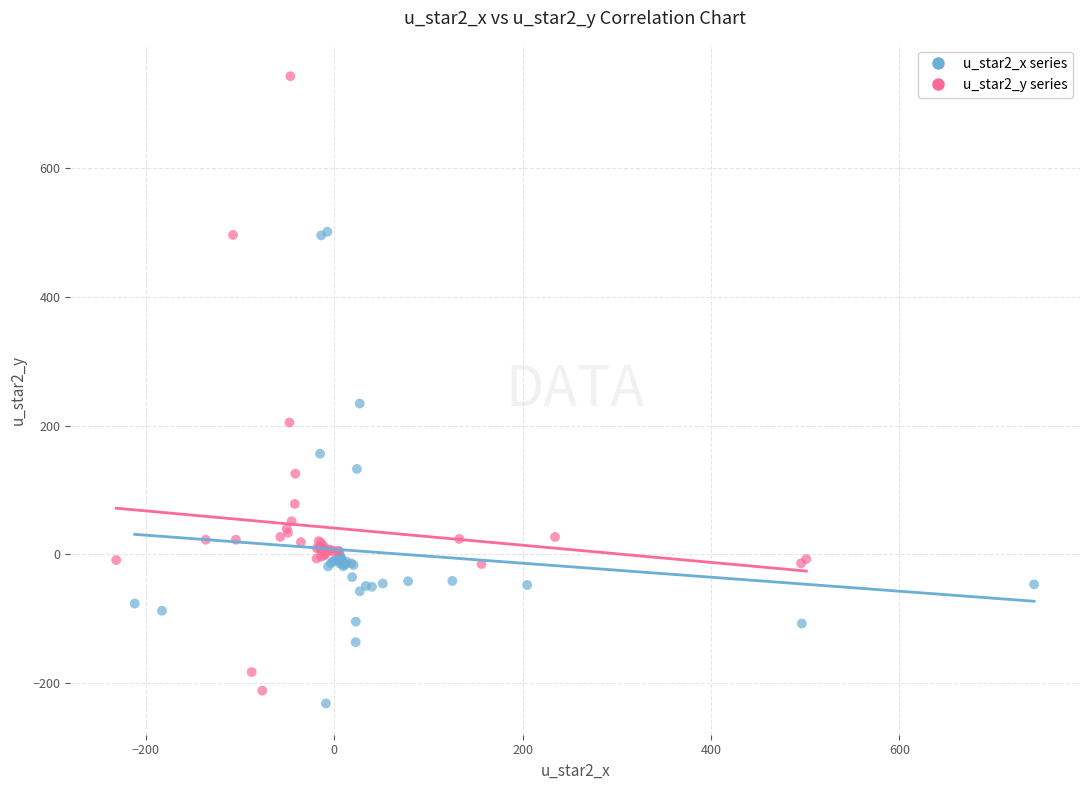

Which series has the widest spread of Y values?

u_star2_y series